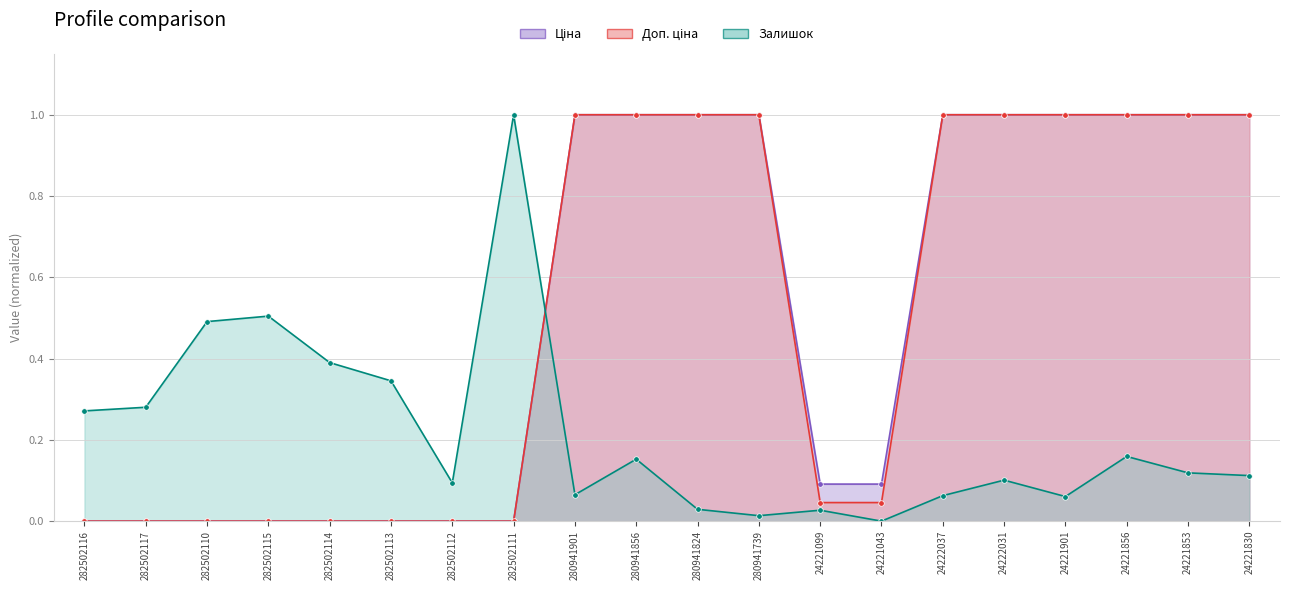

Rank the series by their maximum value, from lowest to highest.

Ціна, Доп. ціна, Залишок